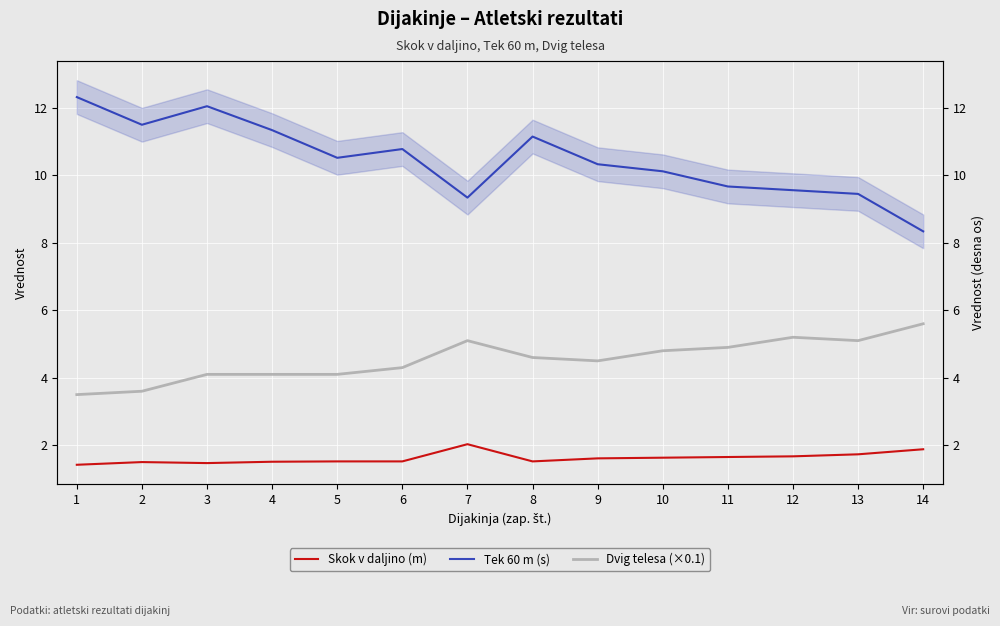

How many lines are shown in the chart?

3